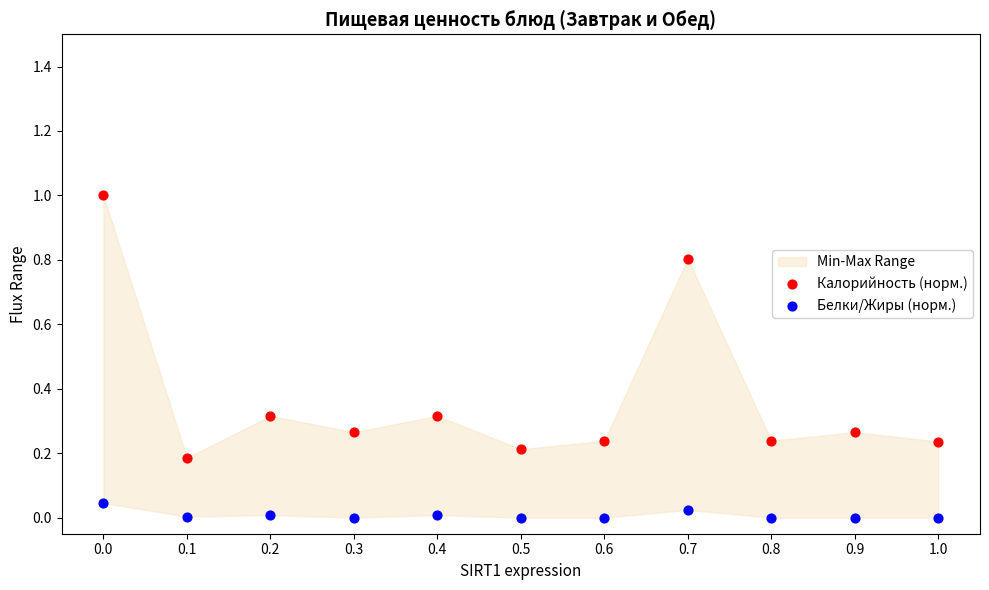

Across all data points, what is the range of X values (max minus min)?

1.0